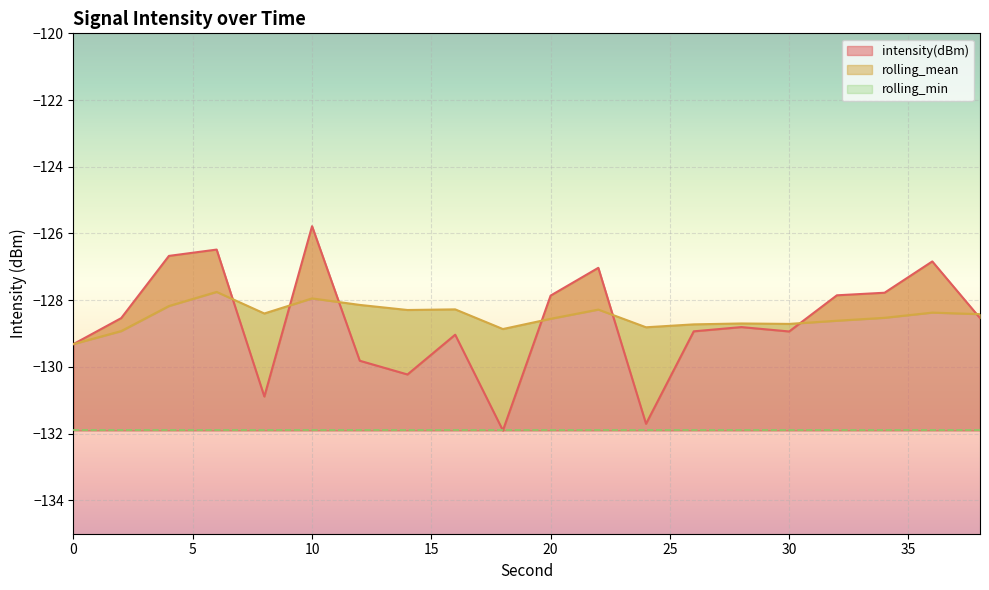

What is the highest value of the intensity(dBm) series?

-125.8